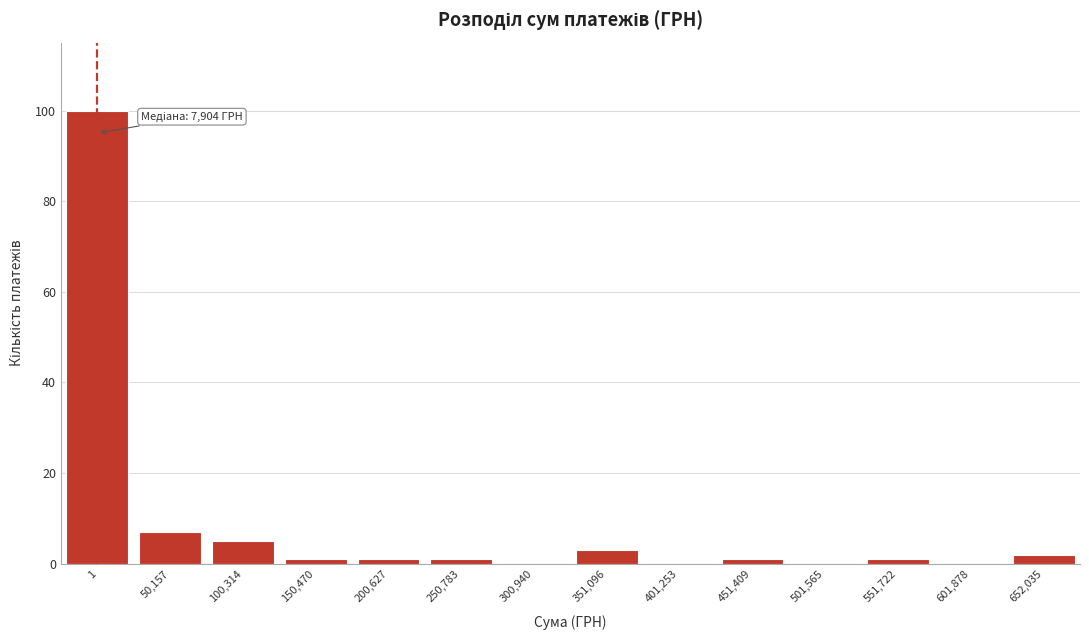

Reading right to left, transcribe all the data shown in this chart.

652,035=2	601,878=0	551,722=1	501,565=0	451,409=1	401,253=0	351,096=3	300,940=0	250,783=1	200,627=1	150,470=1	100,314=5	50,157=7	1=100